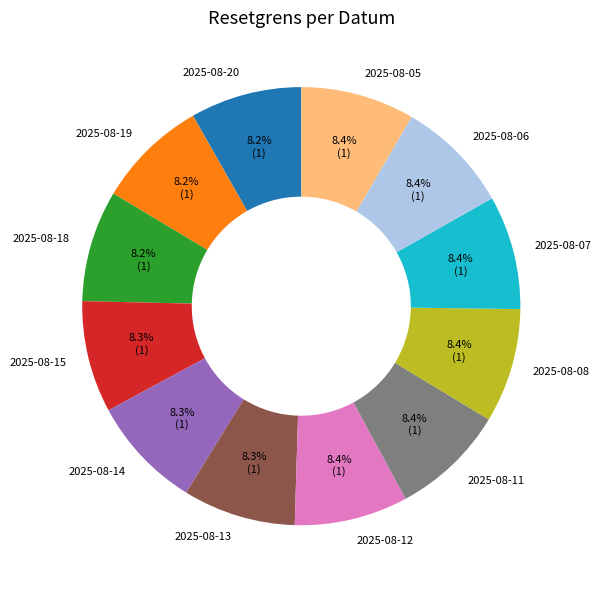

What percentage do 2025-08-19 and 2025-08-12 together represent?

16.6%